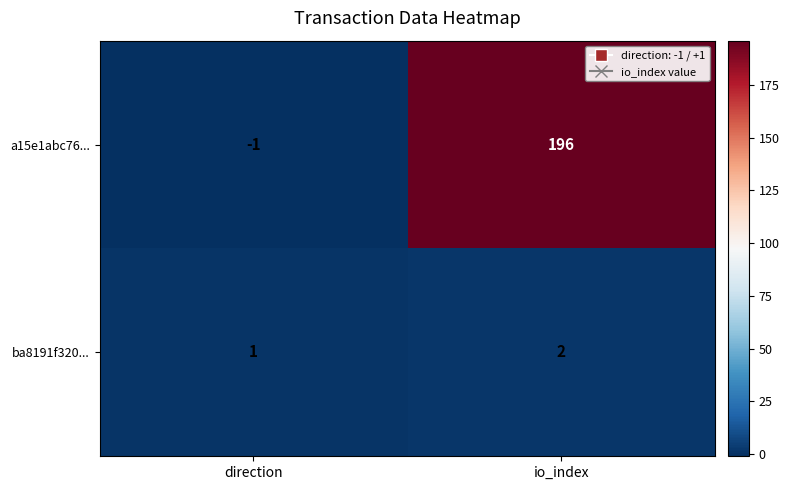

What is the sum of the ba8191f320... values at direction and io_index?

3